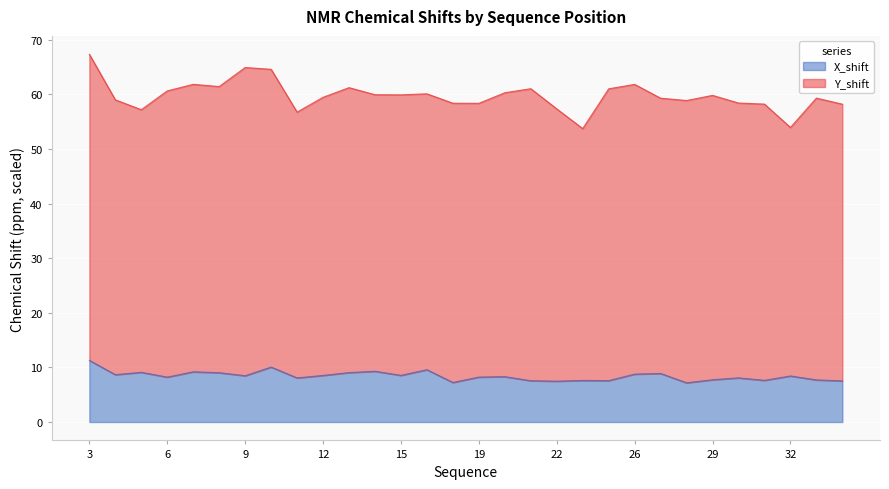

The value at 12 is 8.5. True or false?

True